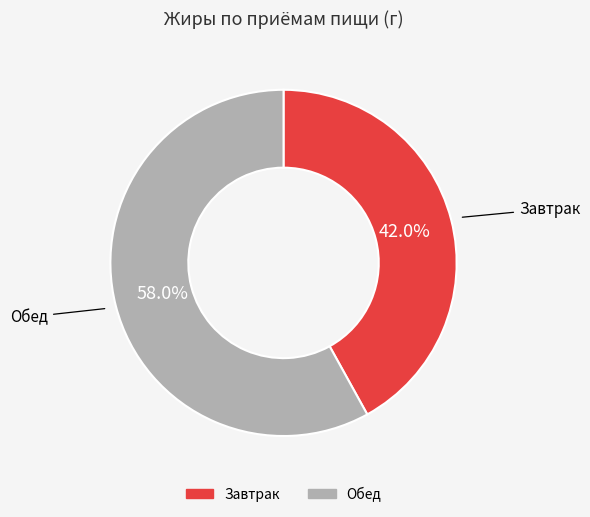

Which slice represents more than half of the pie?

Обед